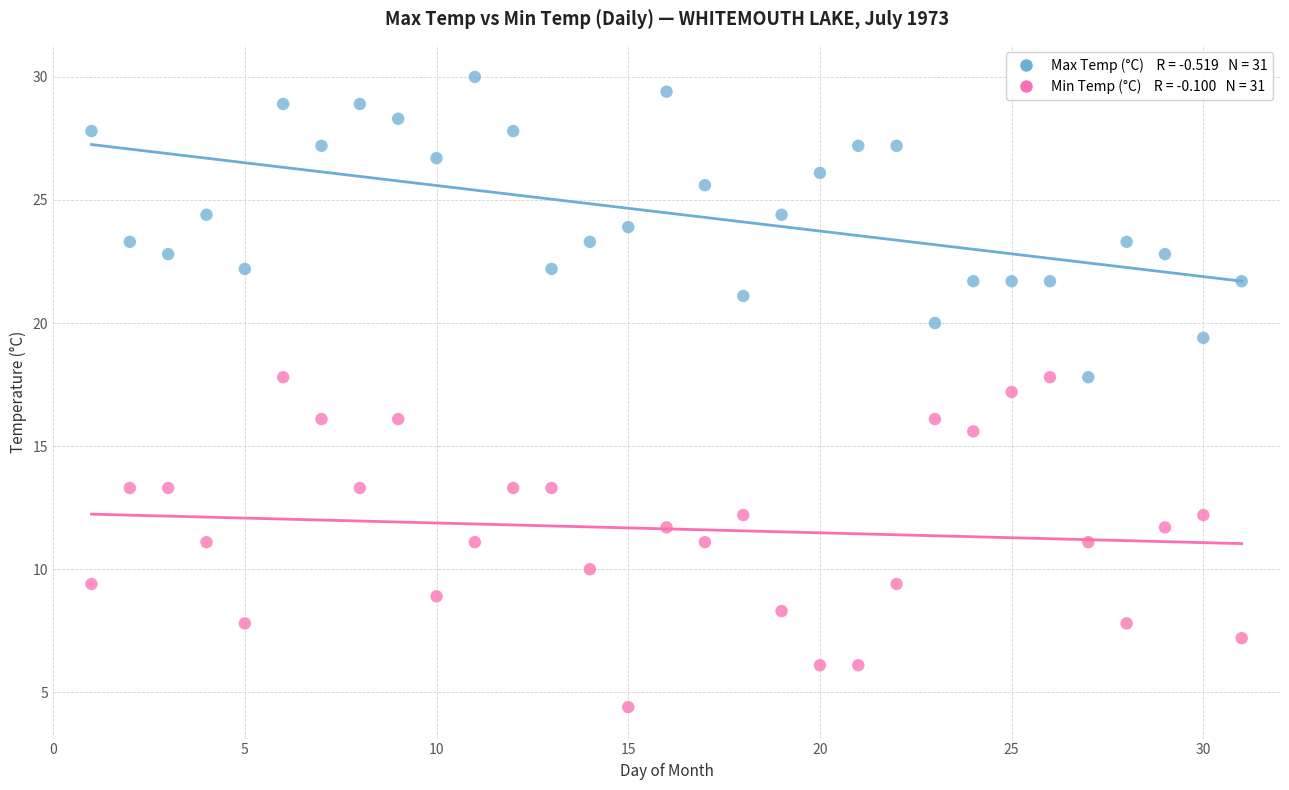

Across all data points, what is the range of Y values (max minus min)?

25.6